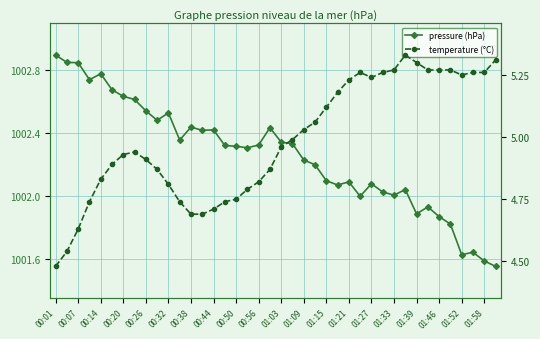

What is the lowest value of the temperature series?

4.5